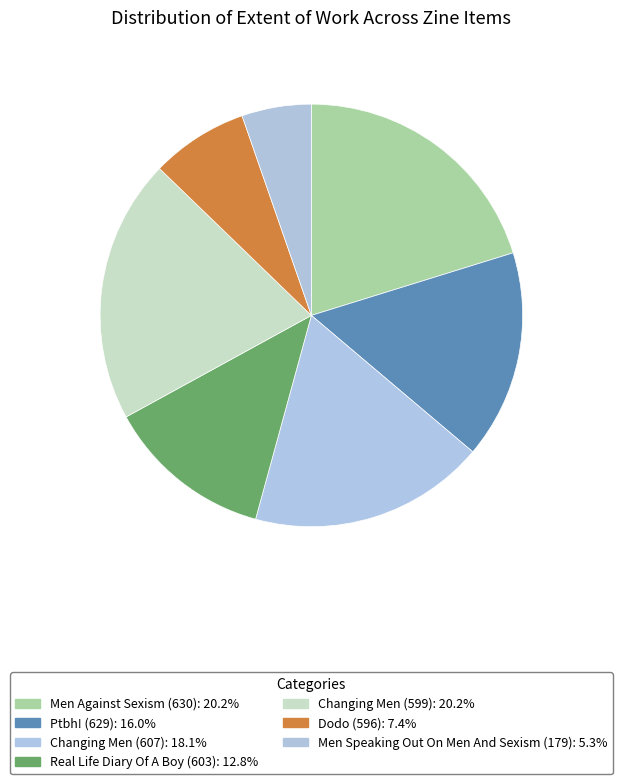

Is it true that Real Life Diary Of A Boy (603) is 22% of the pie?

False